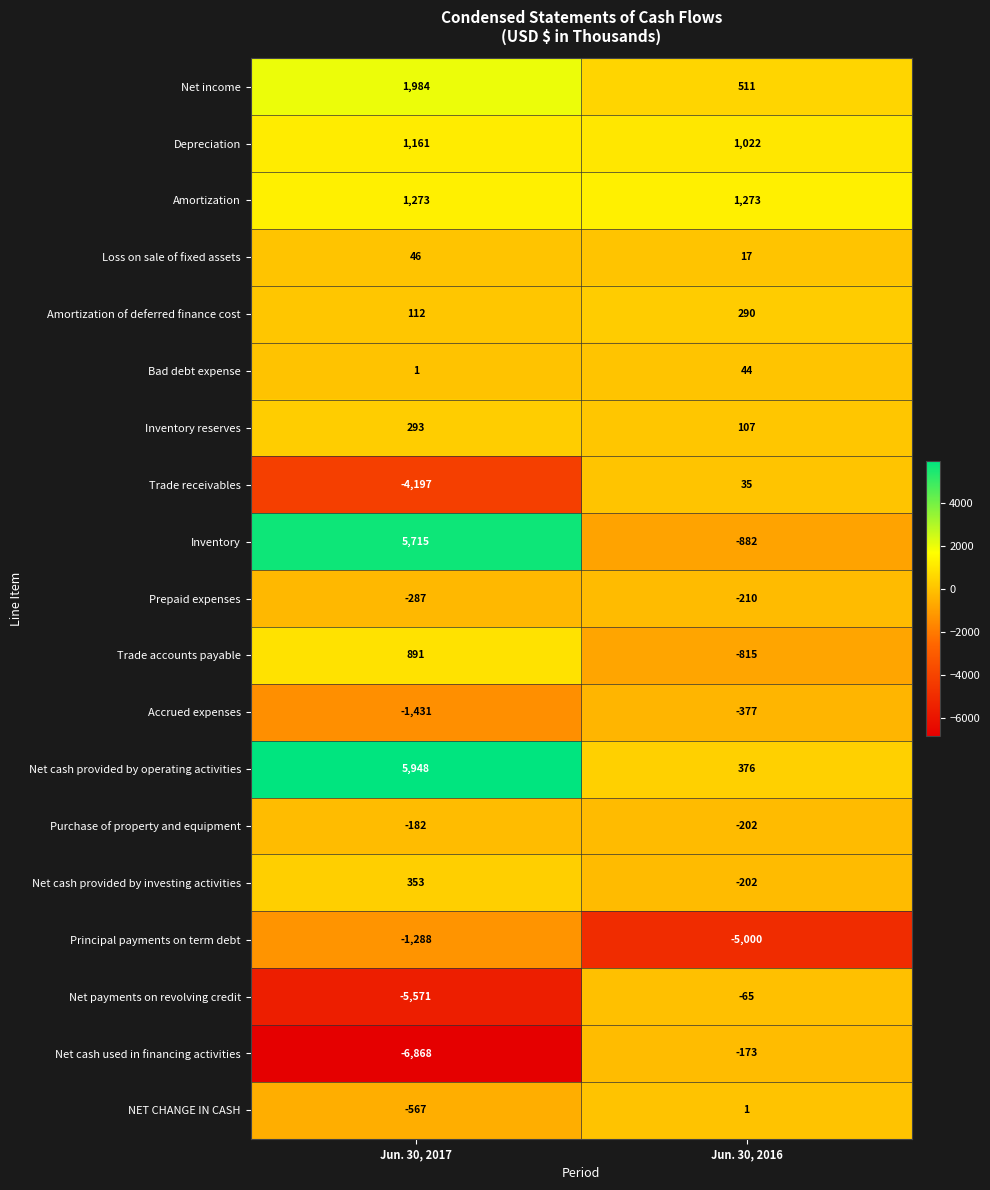

Rank the categories by Purchase of property and equipment value from highest to lowest.

Jun. 30, 2017, Jun. 30, 2016